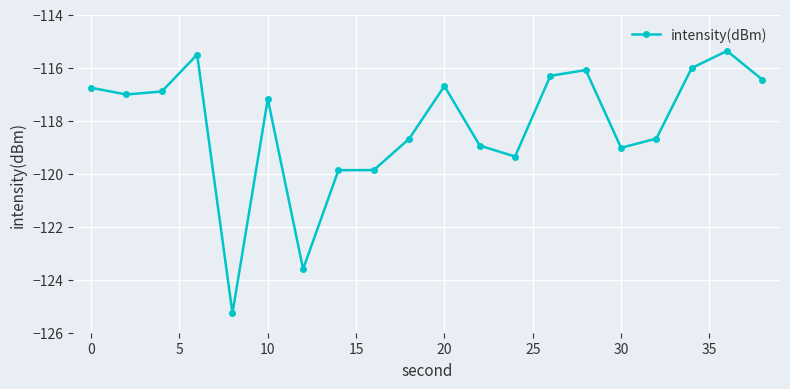

Count the number of values greater than -117.

9